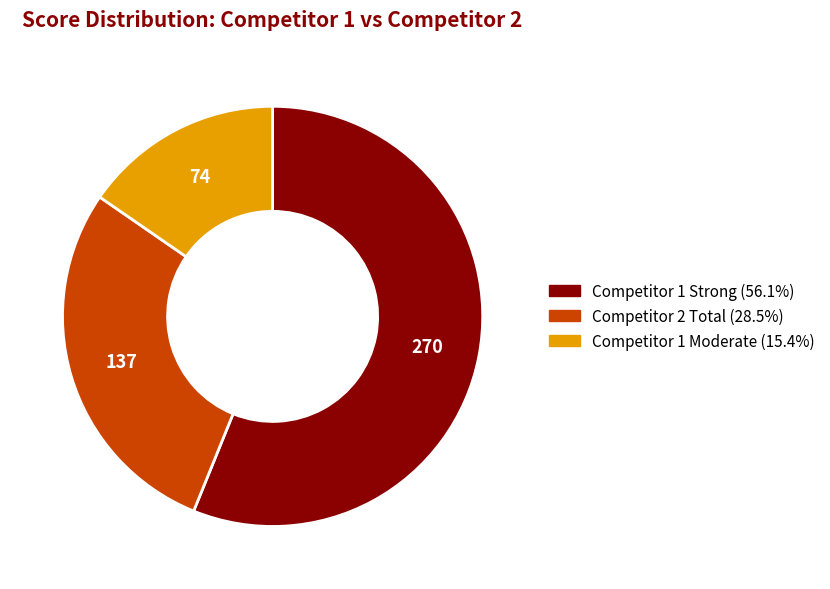

Does any single category account for the majority?

Yes